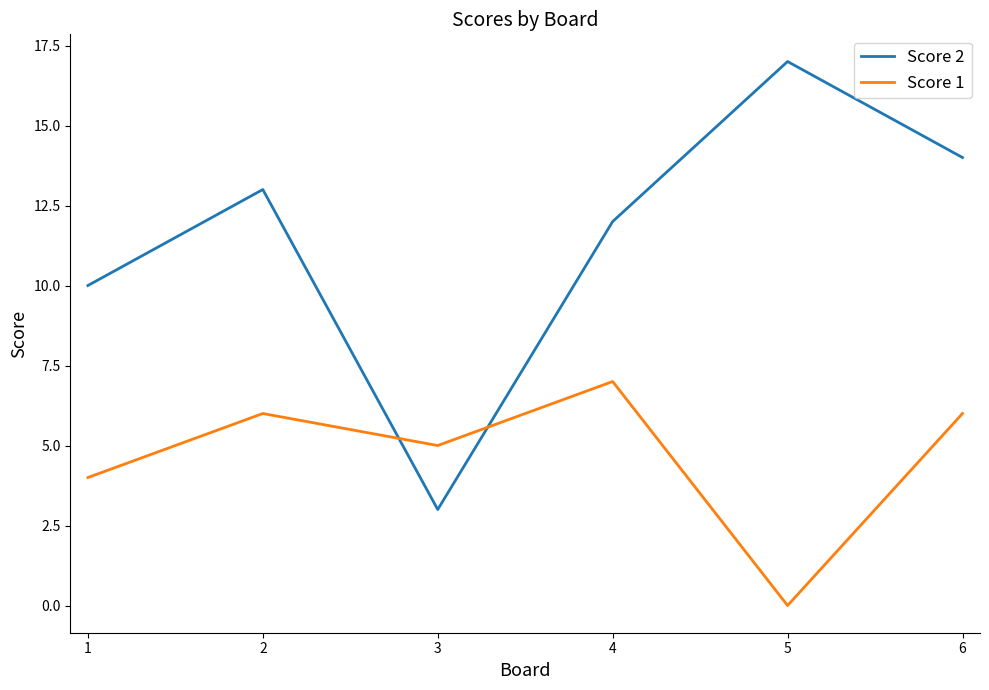

Reading left to right, what are all the values shown in this chart?

Score 2: 10	13	3	12	17	14
Score 1: 4	6	5	7	0	6